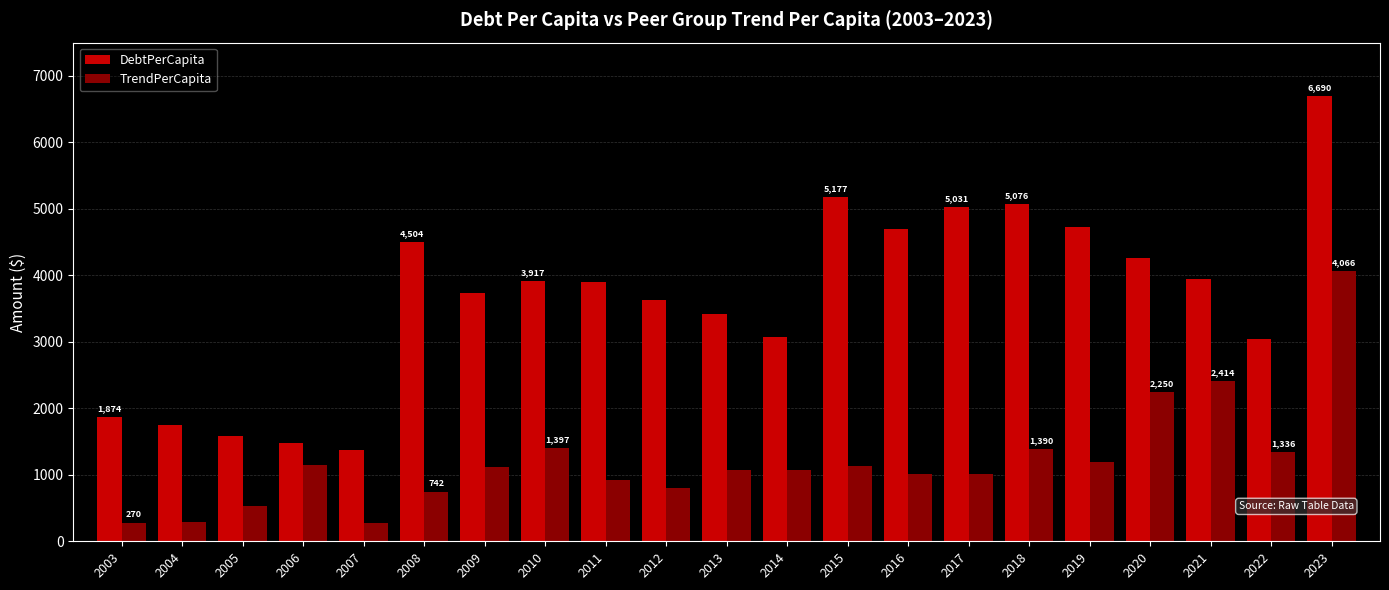

What is the average value of the TrendPerCapita series?

1211.2